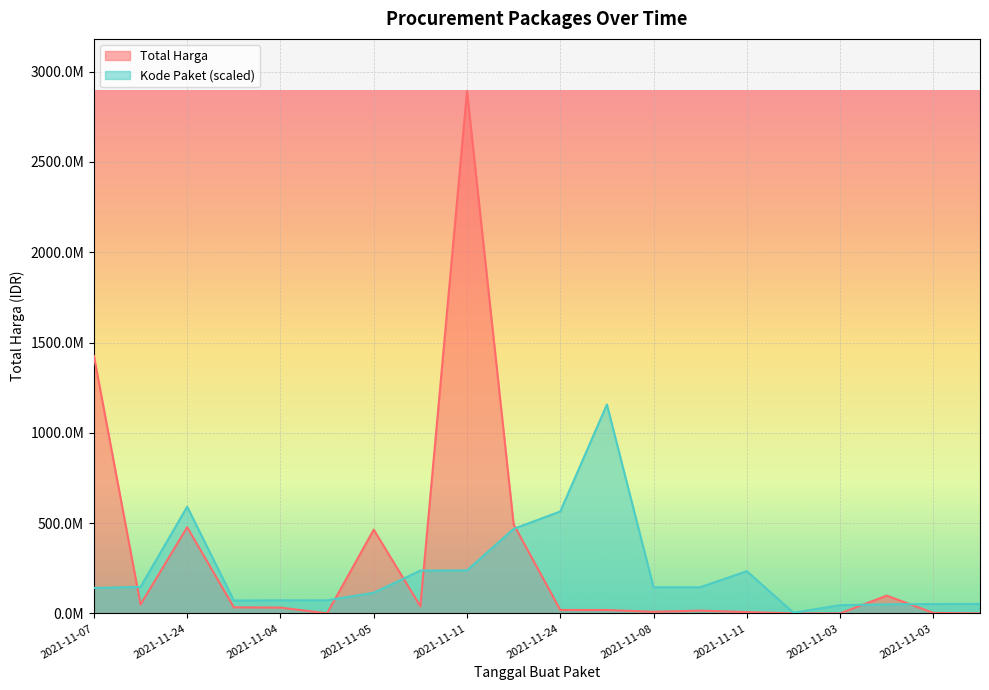

True or false: Kode Paket has a value of 3893192.7 at 2021-11-01.

True